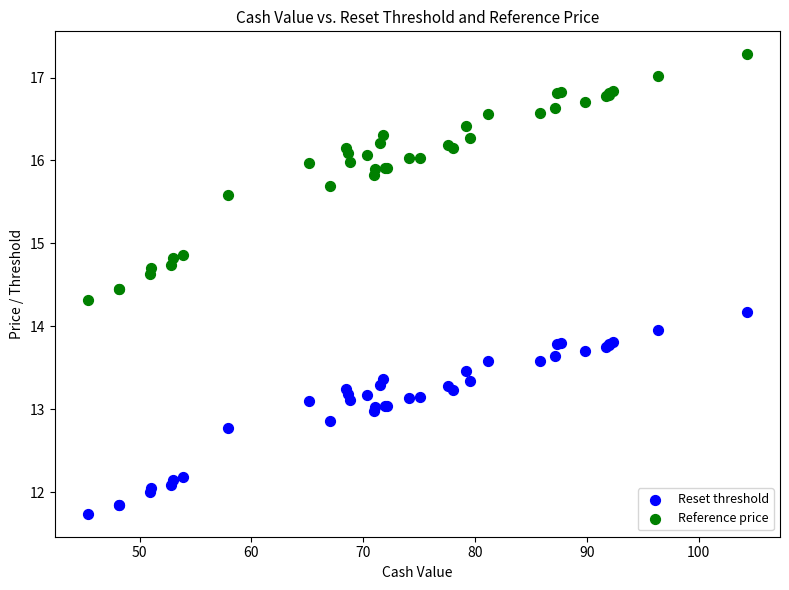

Which series contains the highest Y value?

Reference price